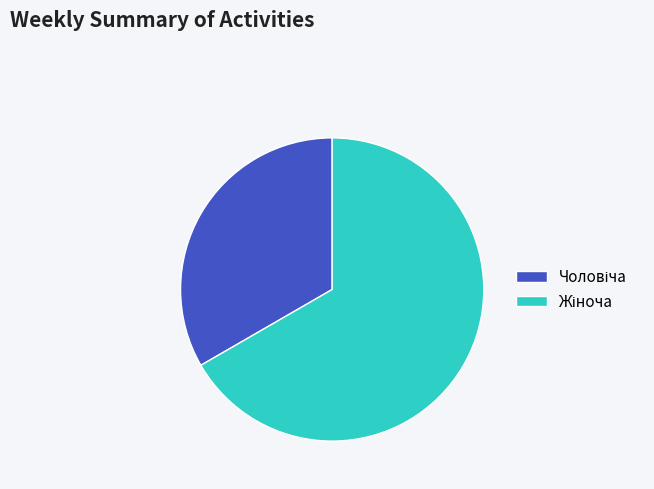

True or false: Жіноча accounts for 67% of the total.

True